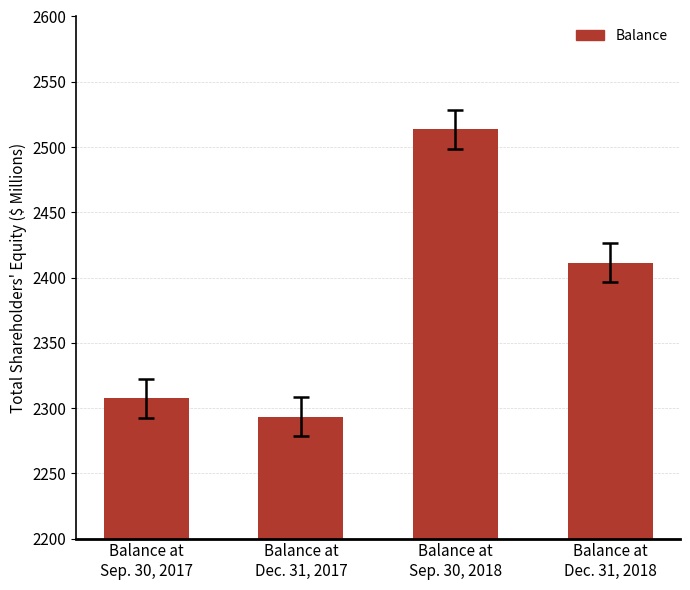

List the labels in order of value, largest first.

Balance at
Sep. 30, 2018, Balance at
Dec. 31, 2018, Balance at
Sep. 30, 2017, Balance at
Dec. 31, 2017